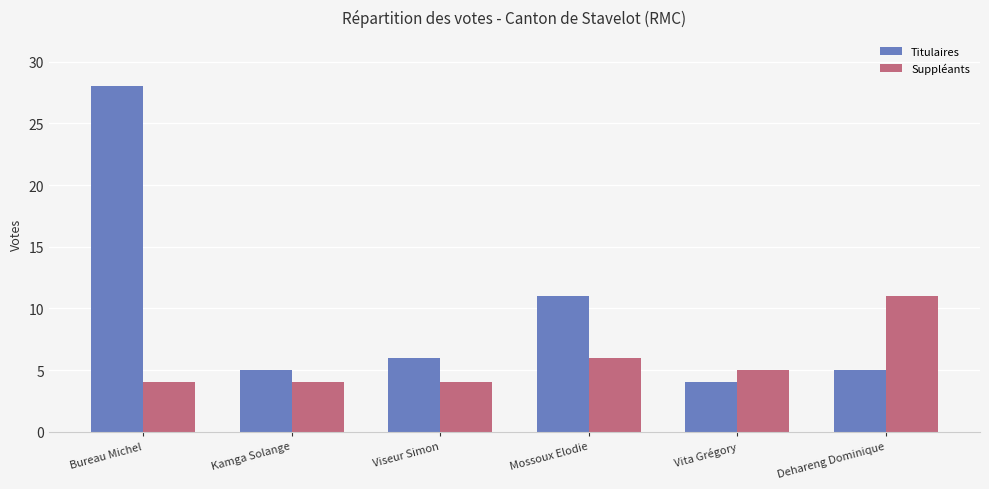

True or false: Suppléants has a value of 4 at Bureau Michel.

True